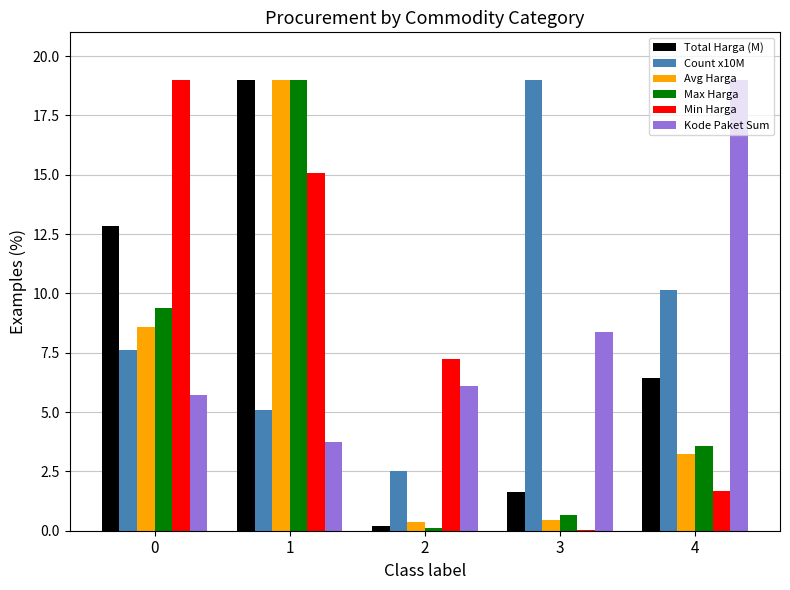

What is the maximum value for Avg Harga?

19.0